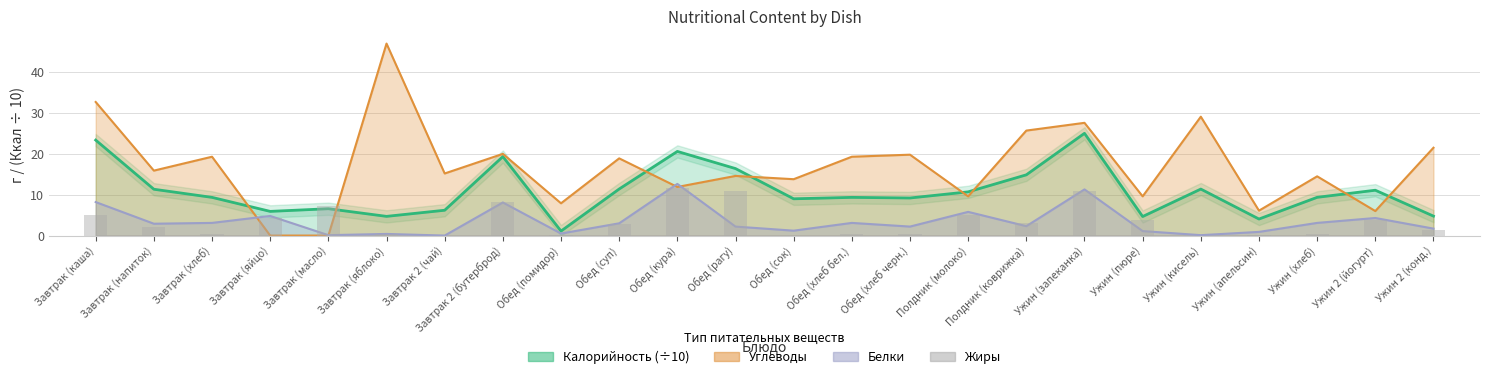

At which label is the value closest to 5?

Полдник (молоко)